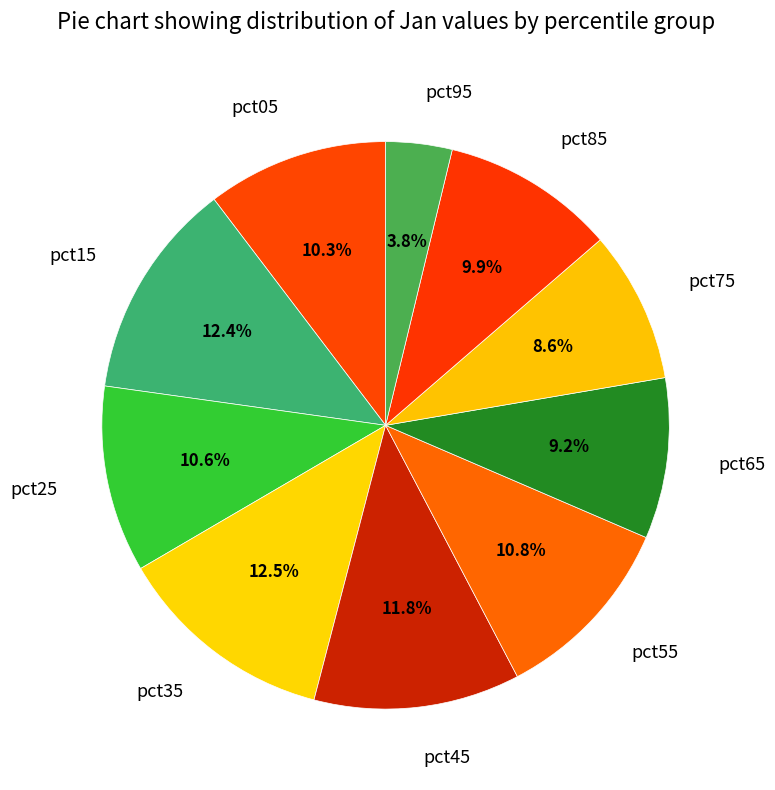

Between pct05 and pct75, which is larger?

pct05